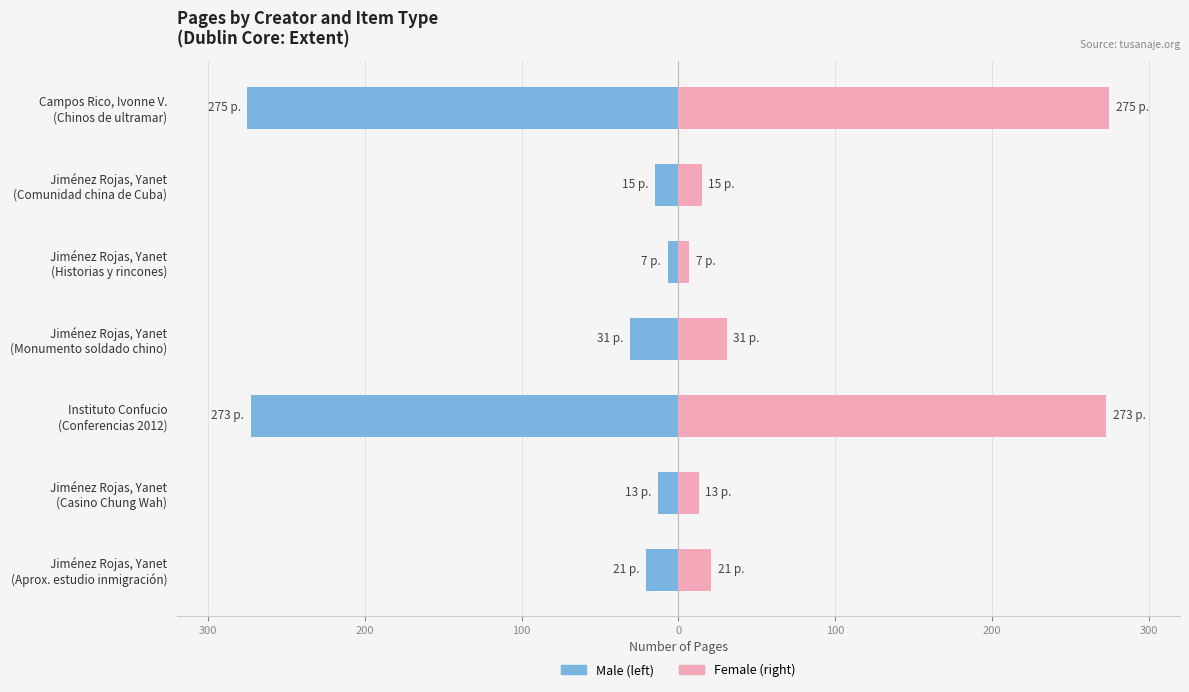

The value of Male at 100 is -31. True or false?

True